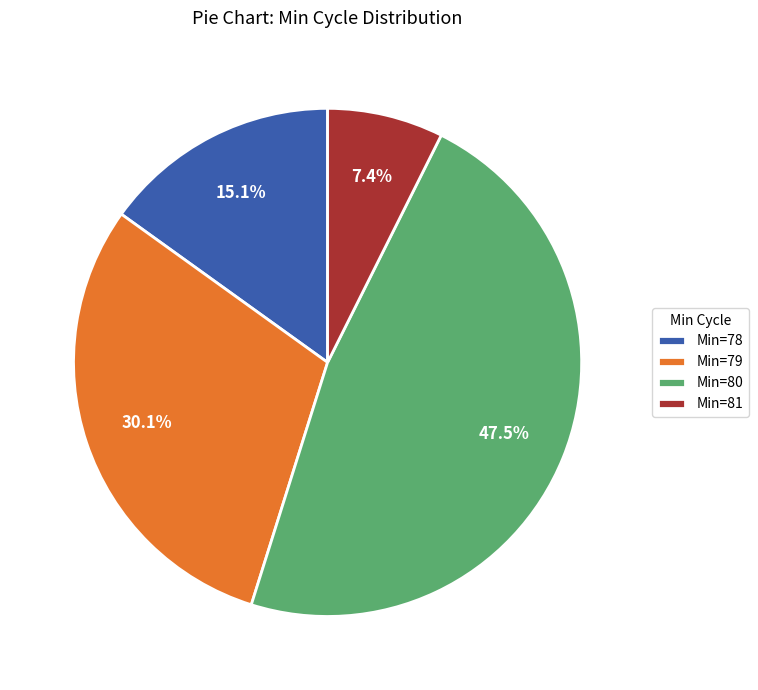

Which slice is the smallest?

Min=81